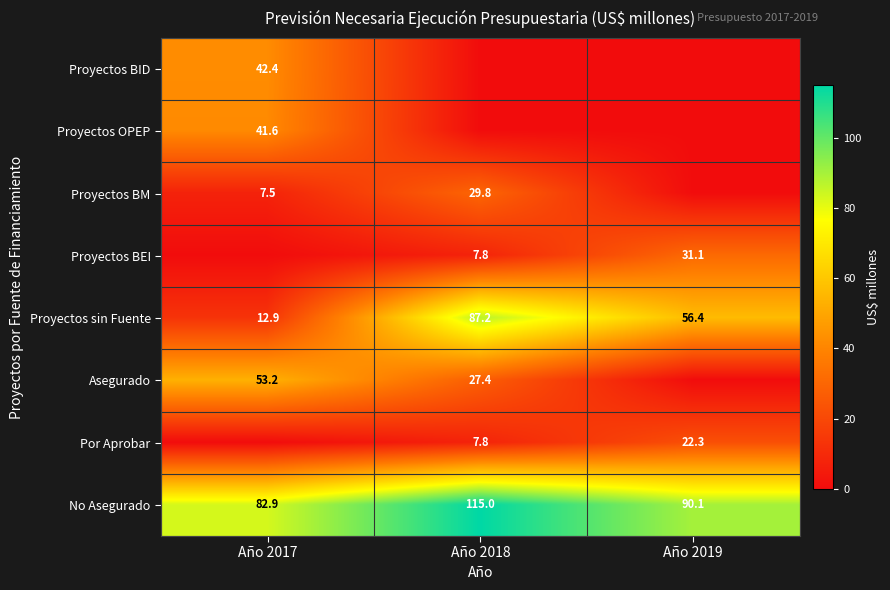

How many data points in No Asegurado are above 90?

2